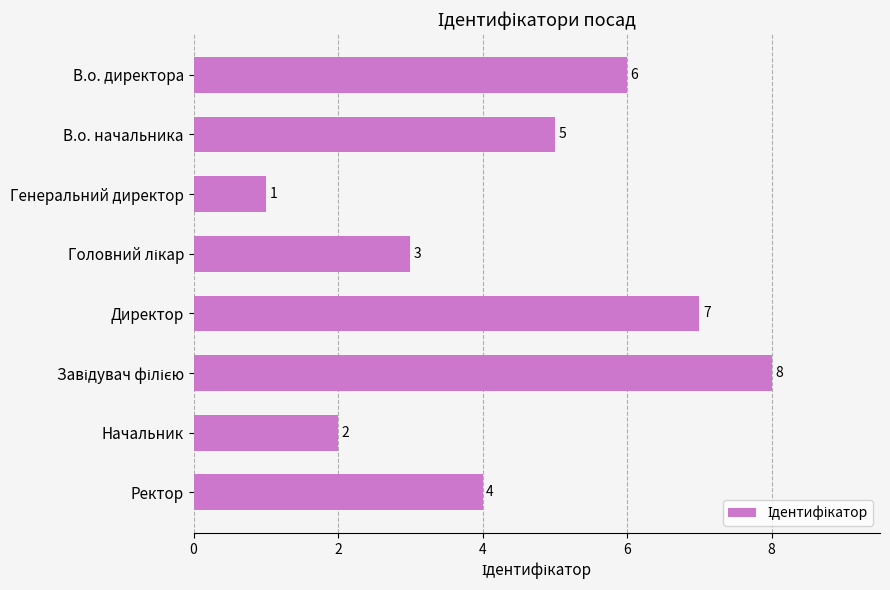

How many values are between 3 and 7?

5